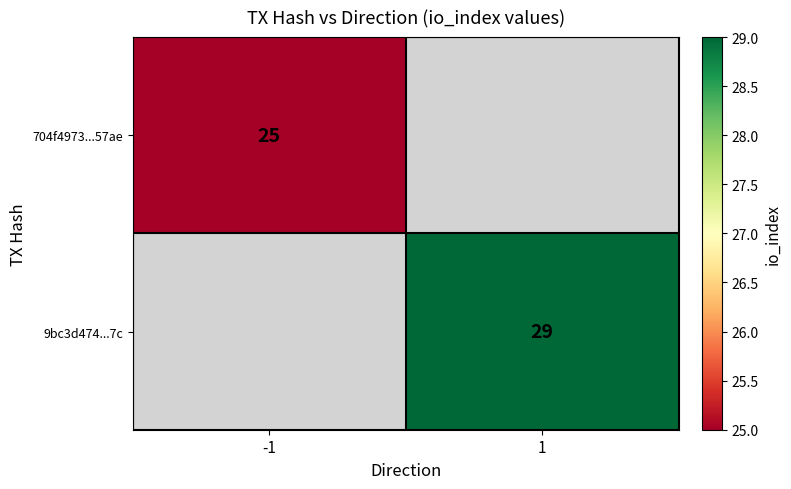

The value of 9bc3d474...7c at 1 is 13. True or false?

False